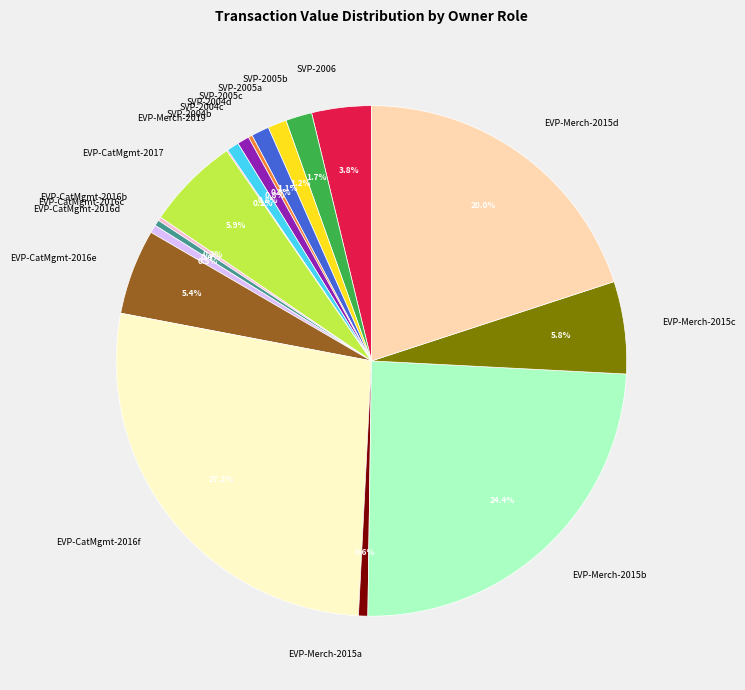

Approximately how many times larger is the value at SVP-2004b compared to EVP-Merch-2015a?

1.3